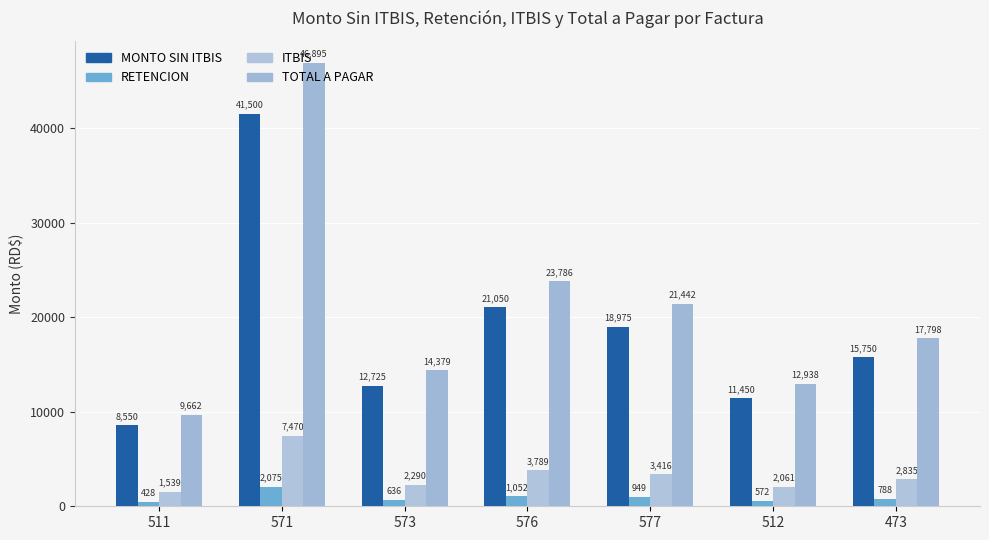

Between 512 and 511, which is larger?

512